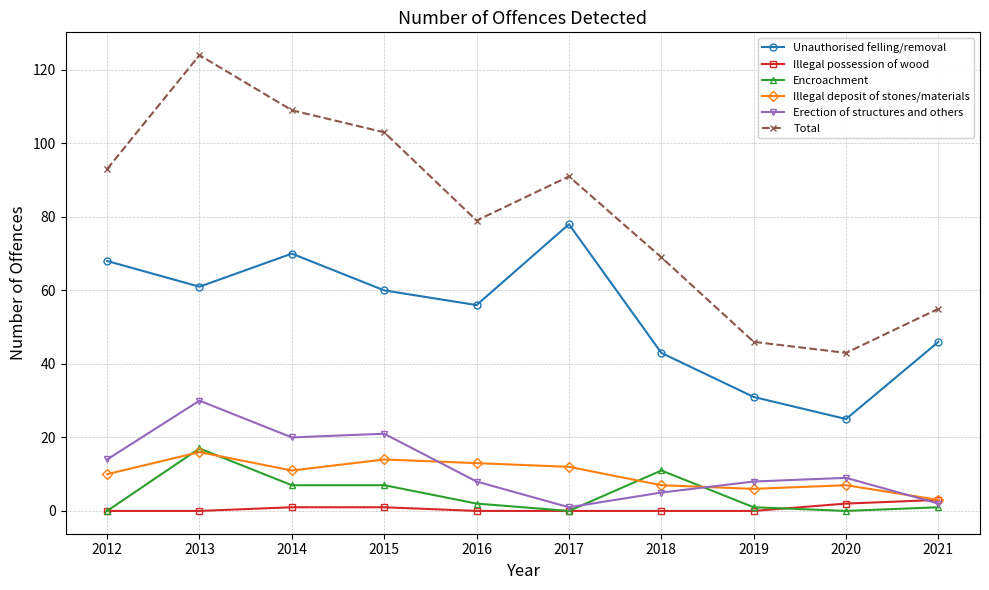

What is the value of the Total point at the 4th from the left?

103